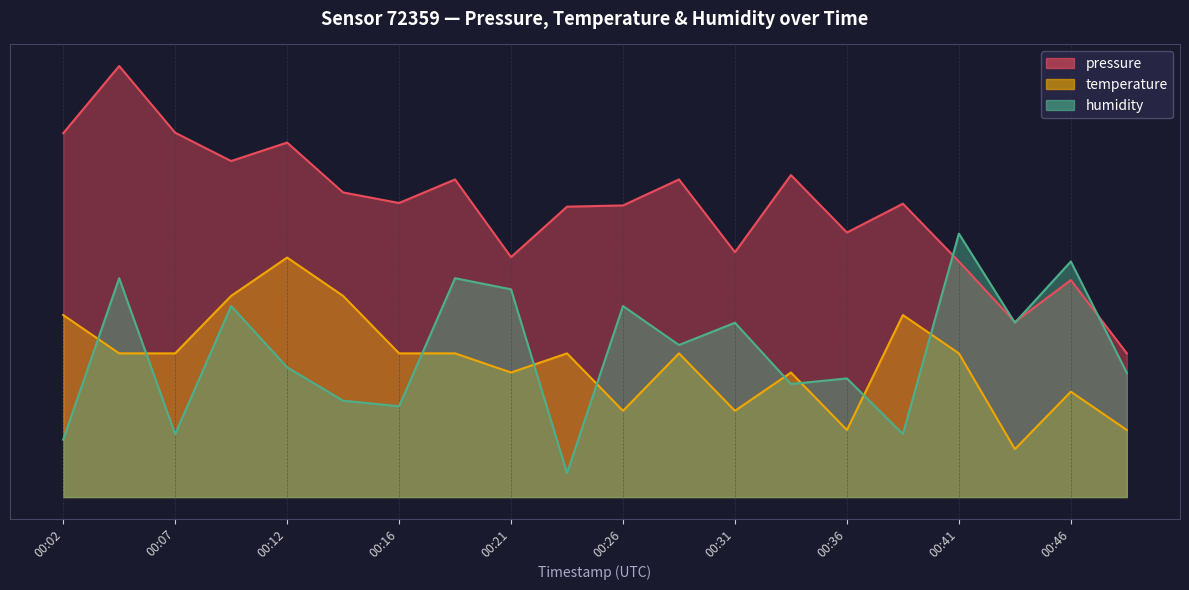

The temperature series shows 18.0 at 00:31. True or false?

True